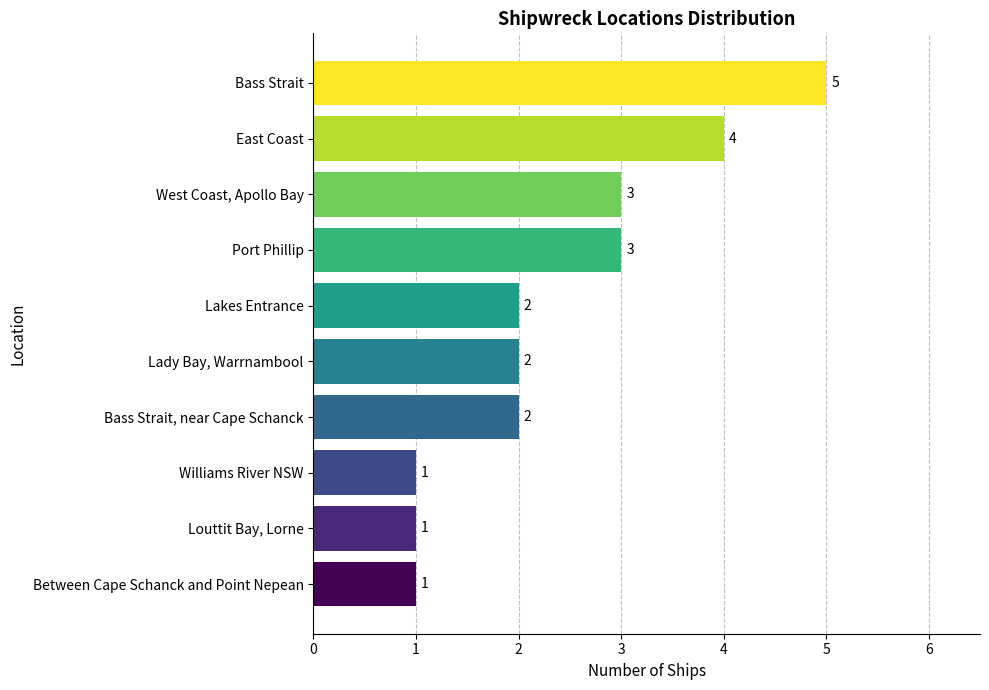

What is the label of the 2nd bar from the bottom?

Louttit Bay, Lorne